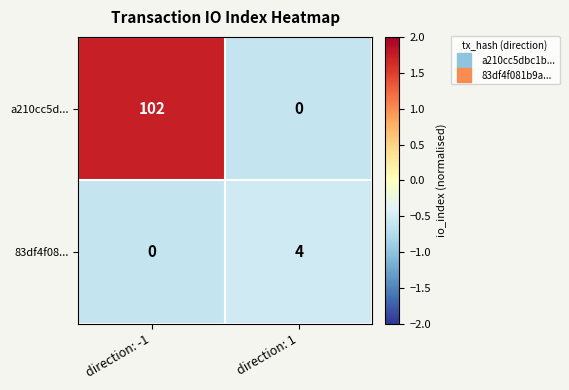

Between direction: -1 and direction: 1, which series saw the biggest shift?

a210cc5d...